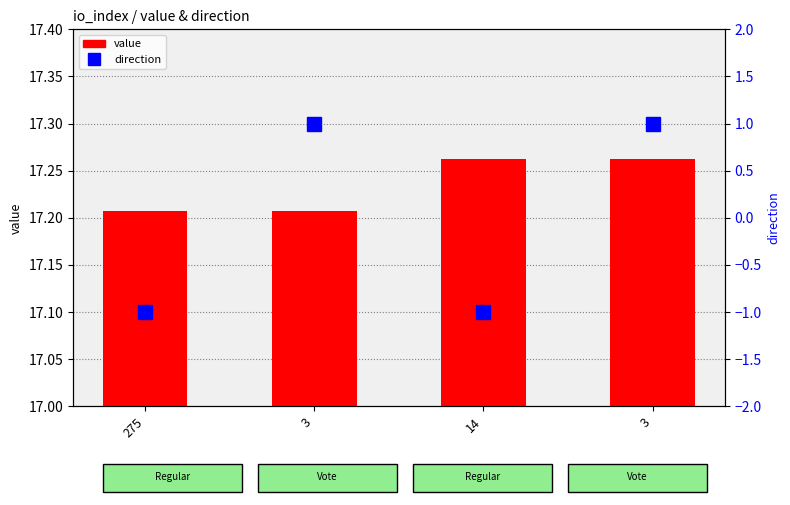

What is the difference between the second highest and second lowest values in the value series?

0.1